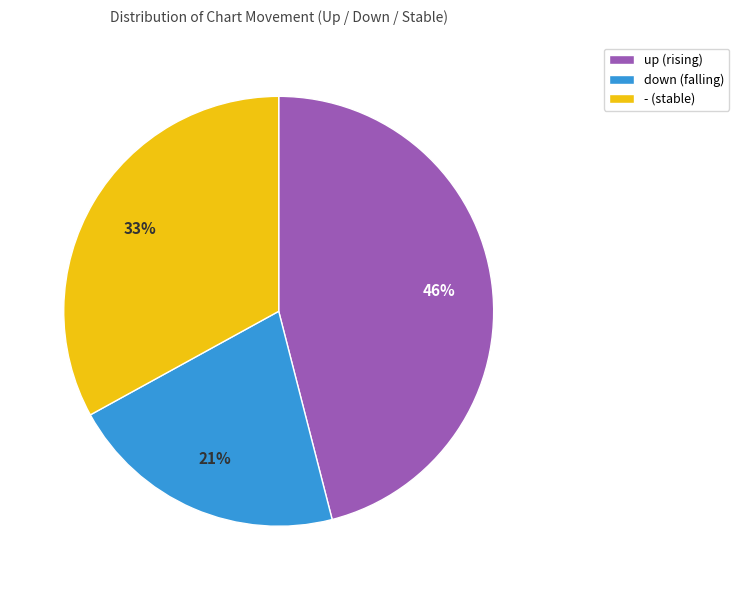

To the nearest percent, what portion does - represent?

33%